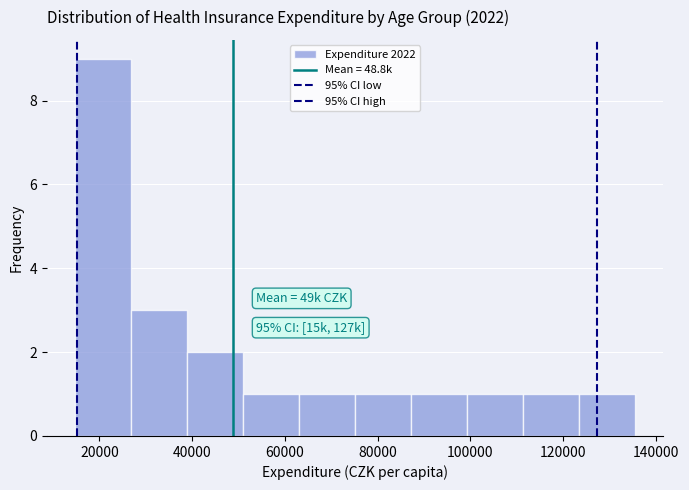

Which range on the x-axis has the tallest bar?

14000 to 26000